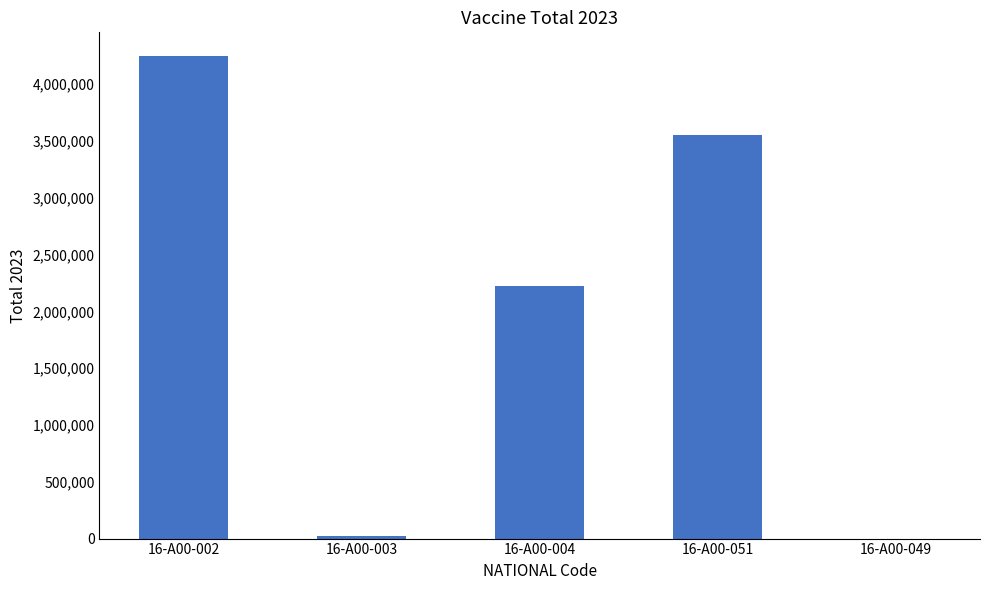

Between 16-A00-049 and 16-A00-051, which is larger?

16-A00-051